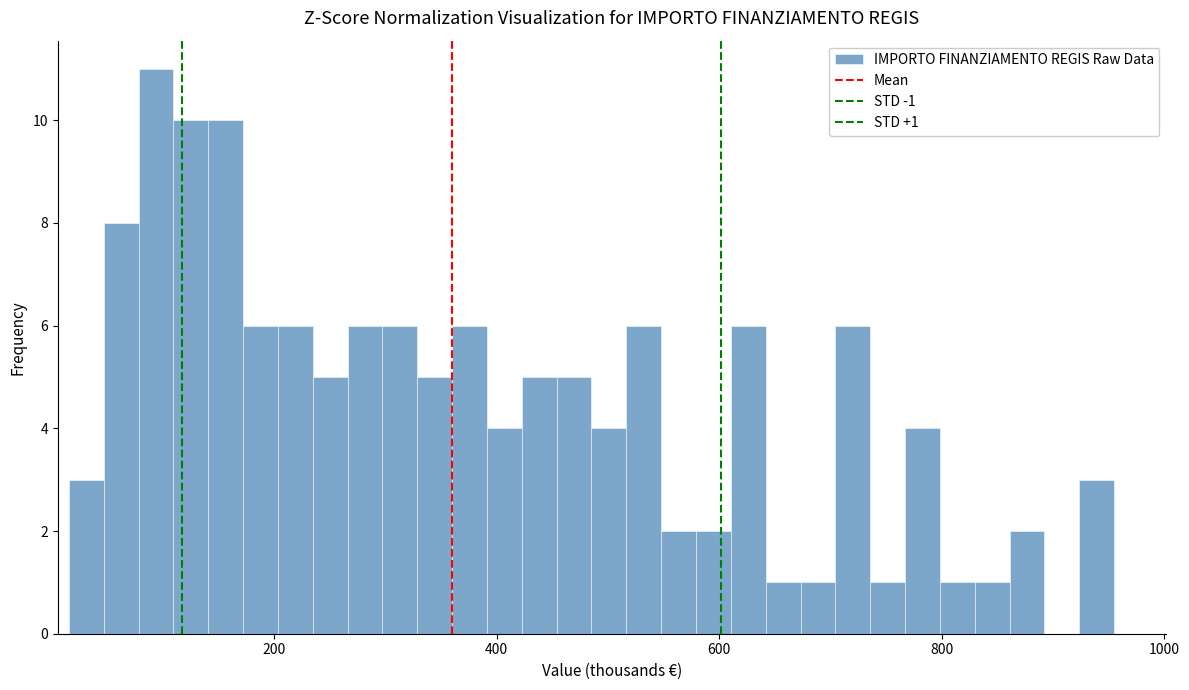

Read against the x-axis, roughly where is the centre of the tallest bar?

100